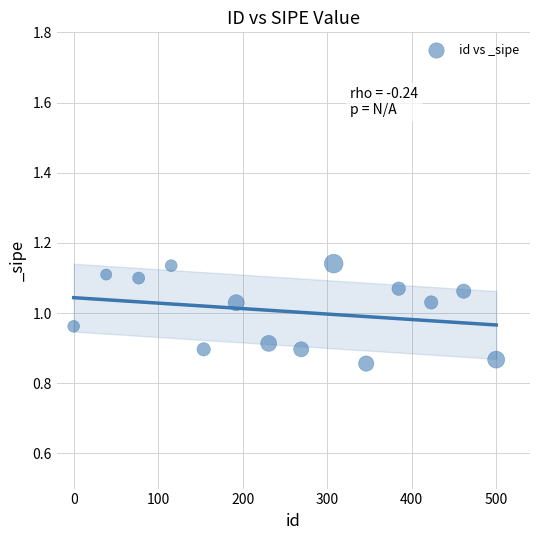

What is the range of Y values (max minus min)?

0.3